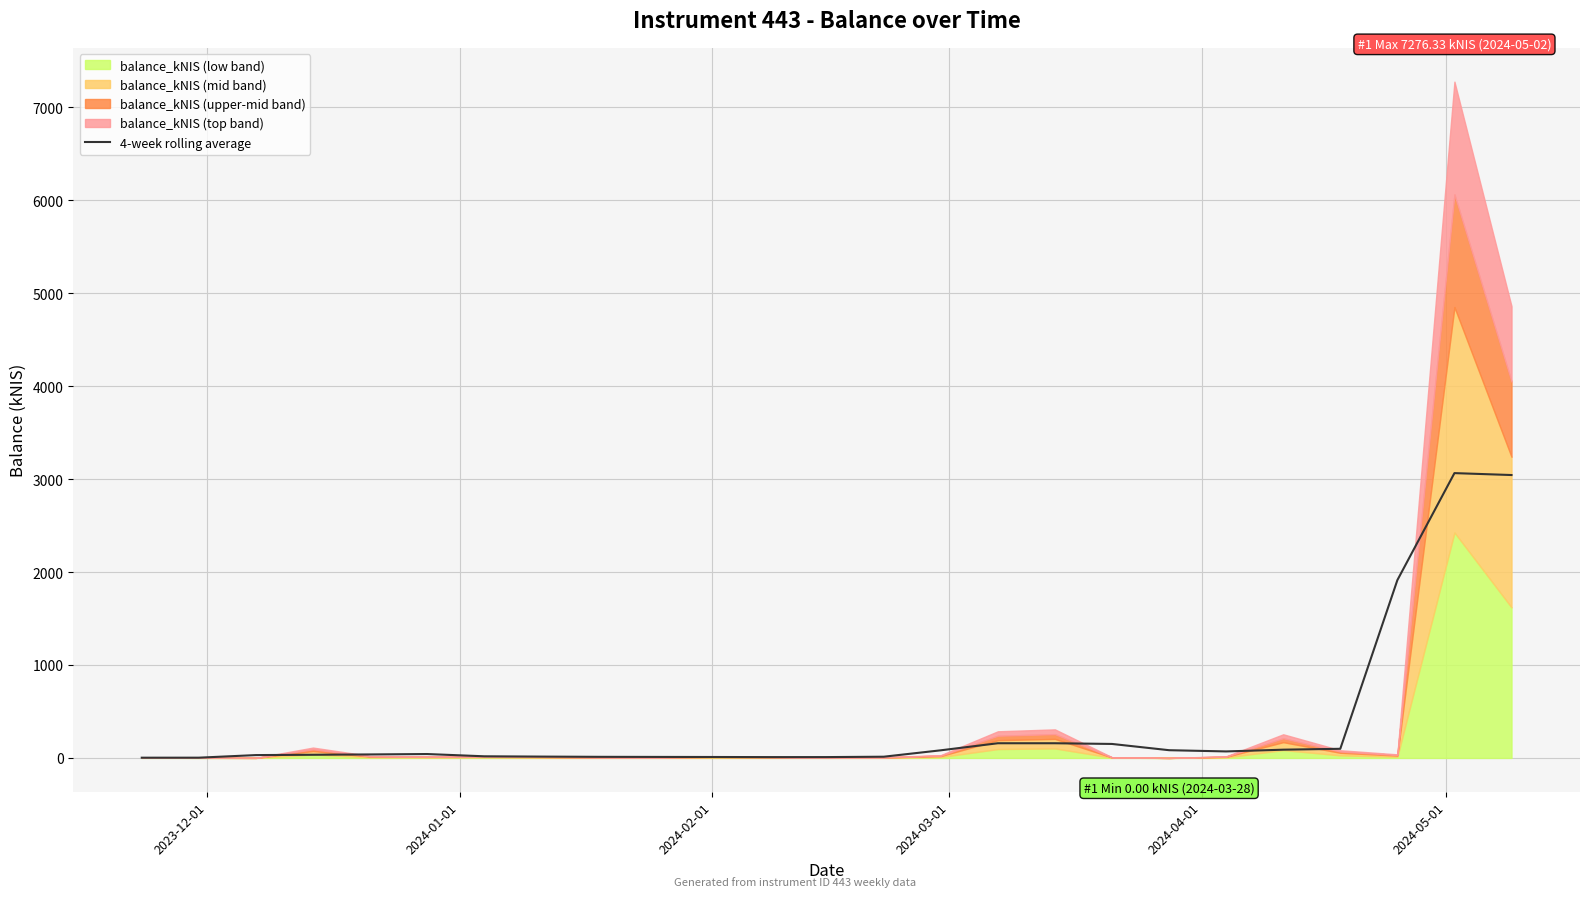

Reading left to right, what are all the values shown in this chart?

2.6	2.8	30.6	34.0	37.6	41.9	17.6	14.3	11.8	10.9	10.1	8.9	9.1	13.1	82.1	158.0	158.0	150.4	83.2	70.0	88.7	98.3	1913.0	3064.4	3043.7